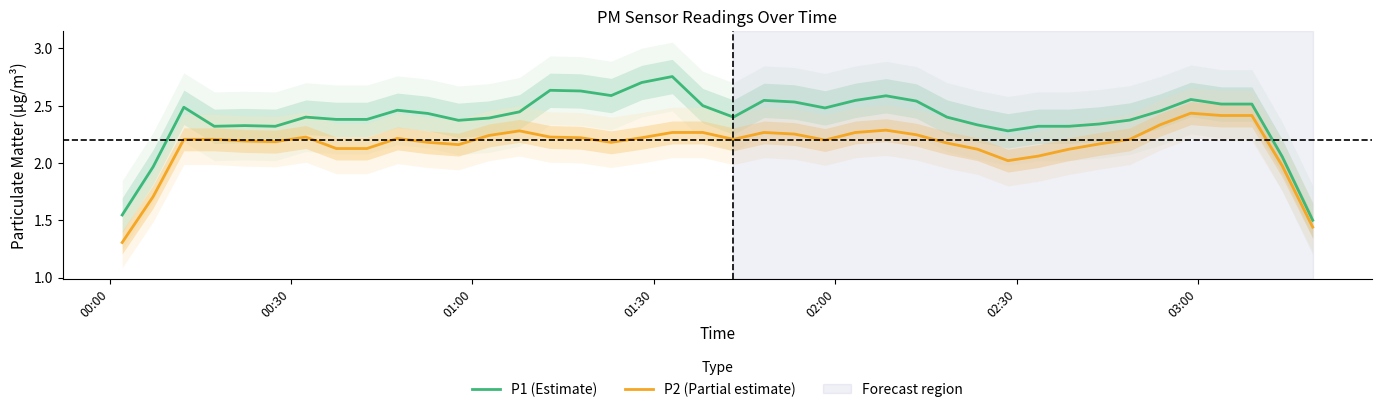

True or false: P2 (Partial estimate) and P1 (Estimate) intersect in this chart.

False